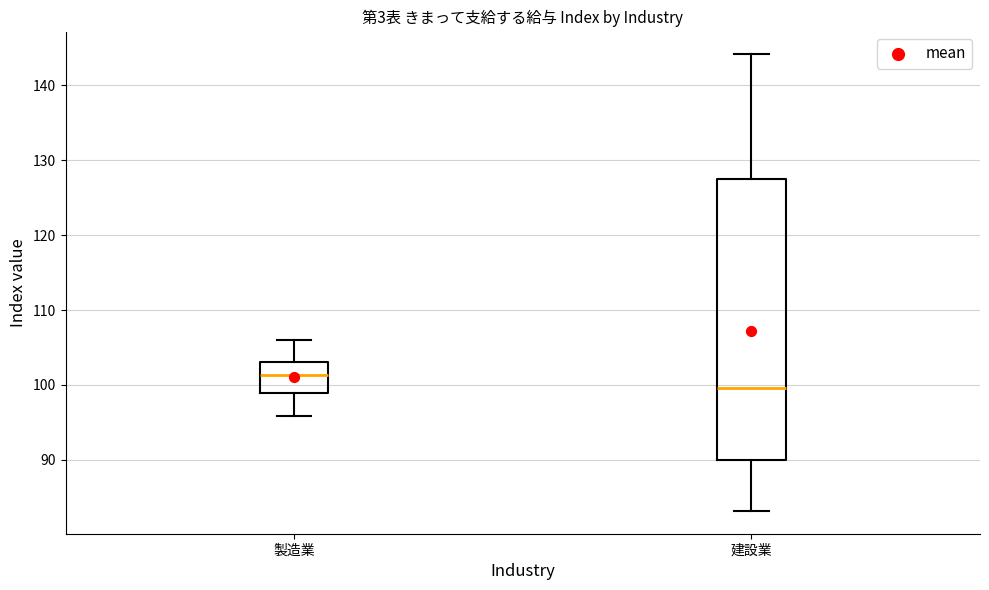

Reading left to right, read every box against the y-axis: the position of its median line, the range the box covers, and the ends of its whiskers. The values are not printed on the chart, so give them approximately, as read against the axis.

製造業: median 101, box 99 to 103, whiskers 96 to 106
建設業: median 100, box 90 to 127, whiskers 83 to 144